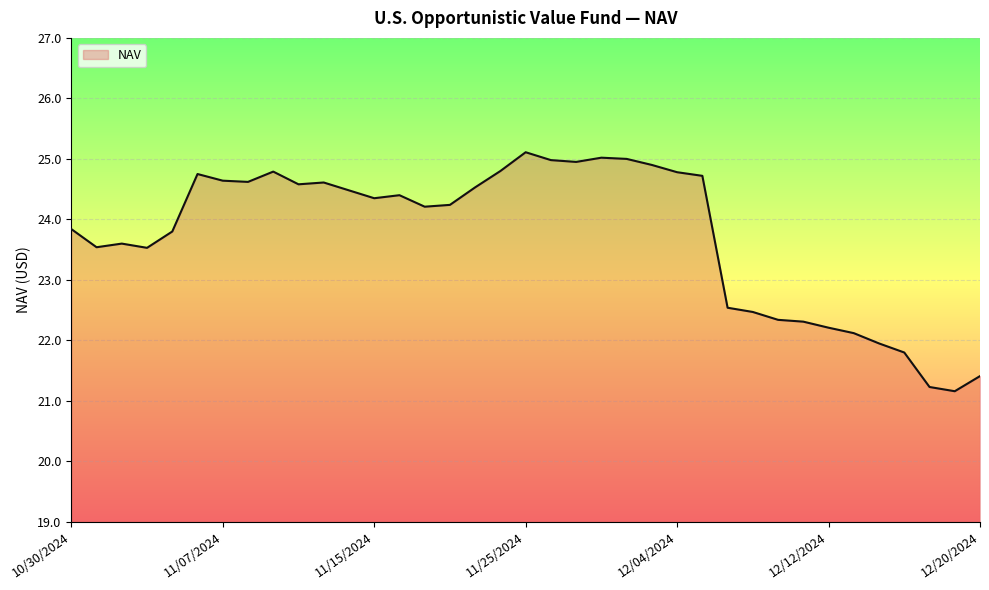

Count the number of values greater than 24.

21